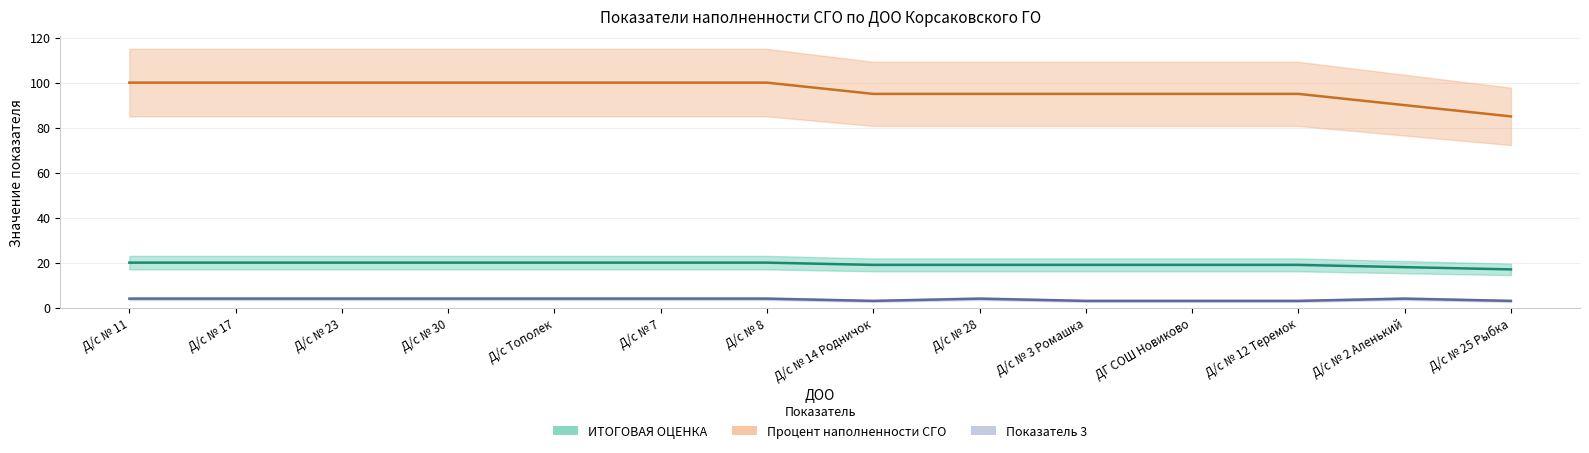

Which series has the largest range (max minus min)?

Процент наполненности СГО